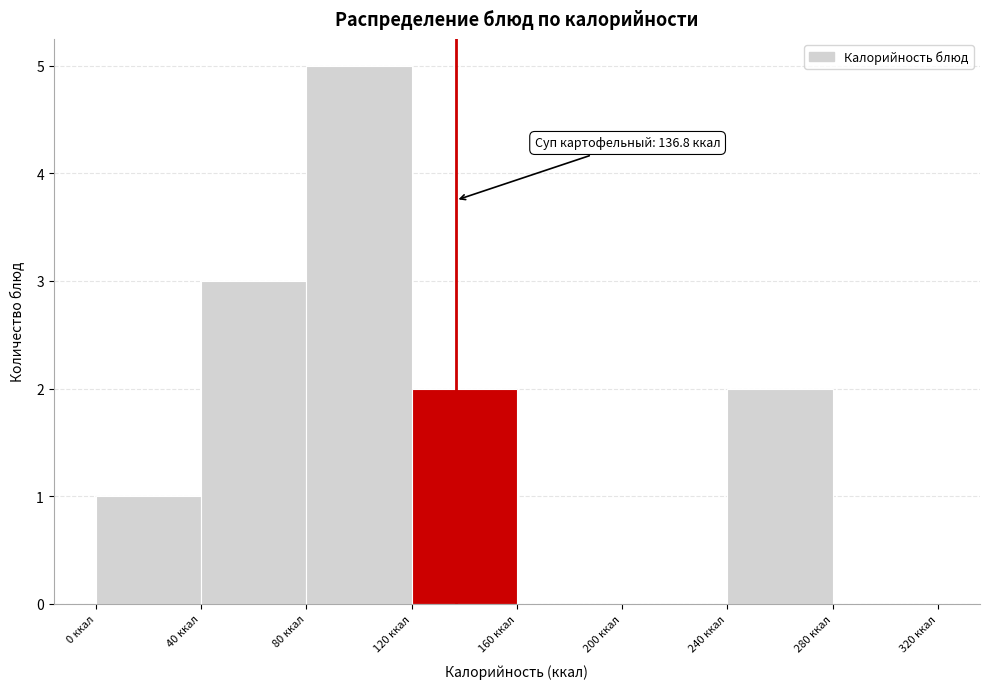

Over which range of the x-axis is the bar tallest?

80 to 120